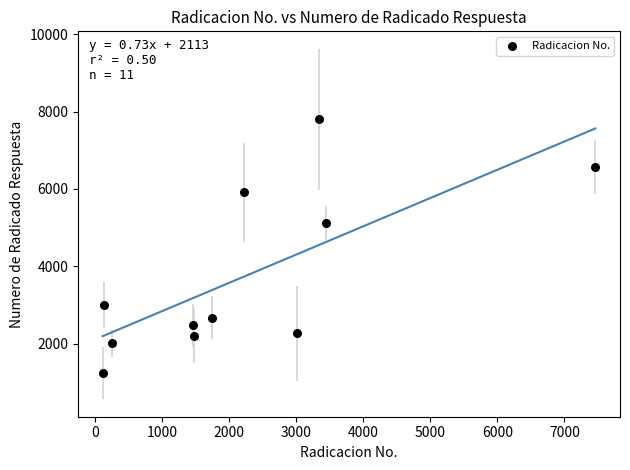

What Y value in the scatter plot is closest to 4520?

5123